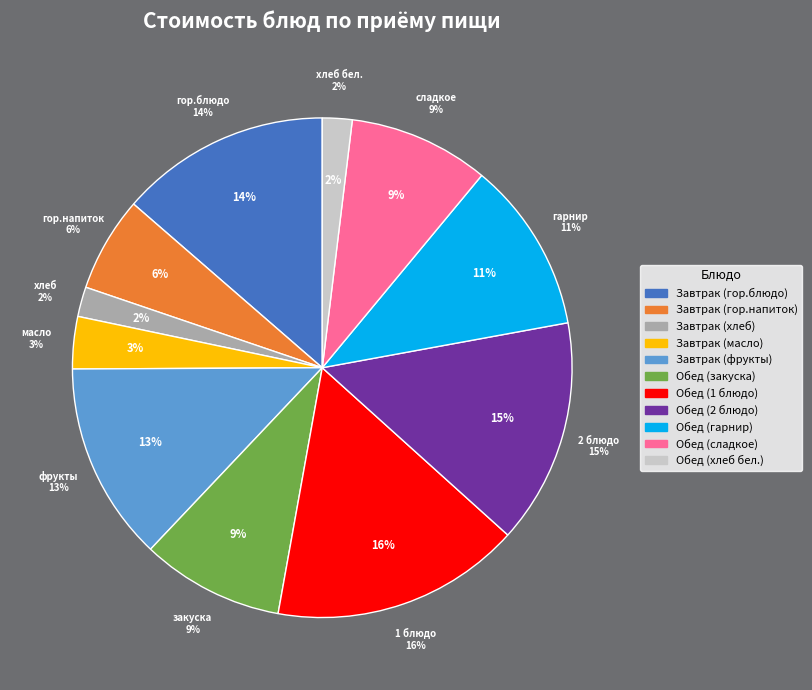

Does any single category account for the majority?

No